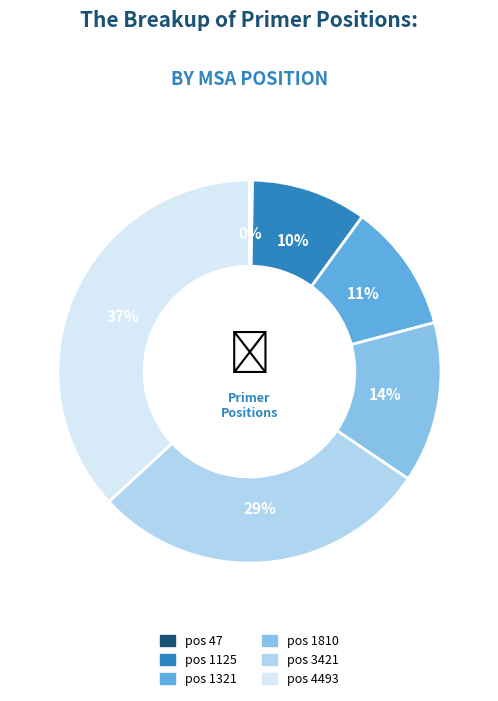

To the nearest percent, what is the average slice percentage?

17%